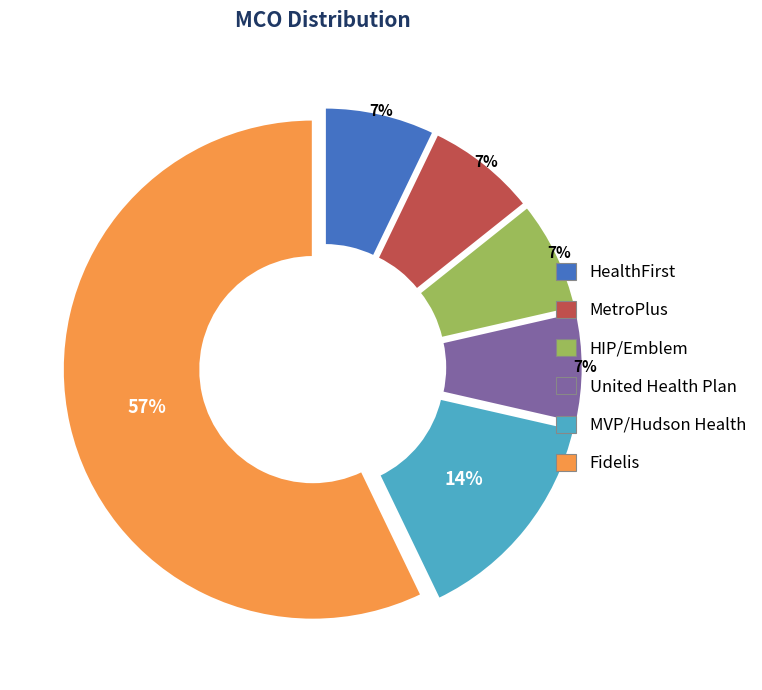

To the nearest percent, what is the average slice percentage?

17%